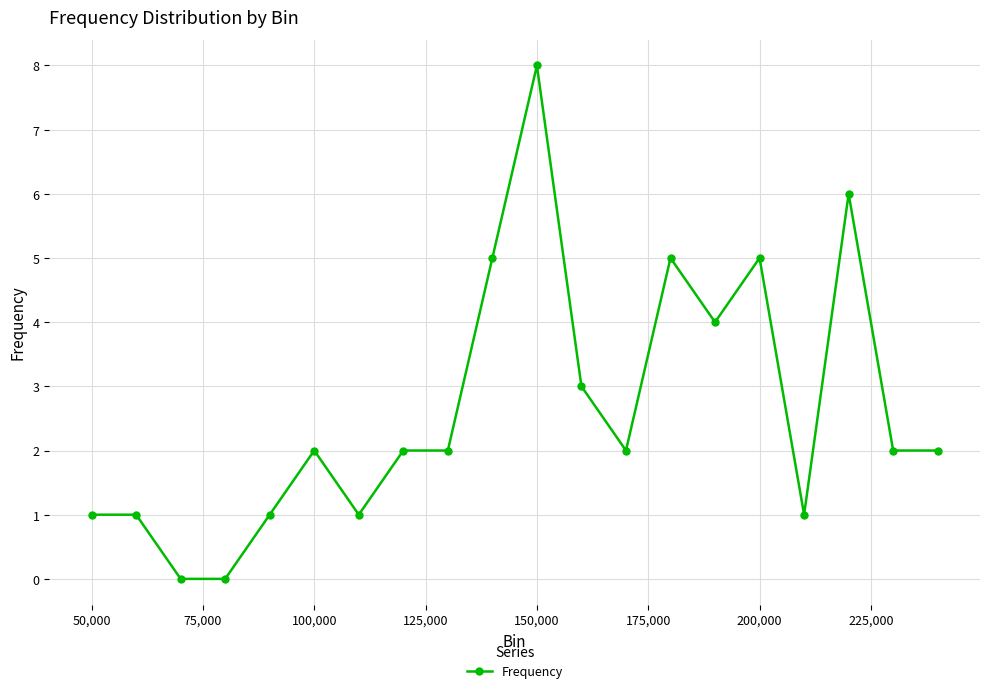

What is the maximum value shown in the chart?

8